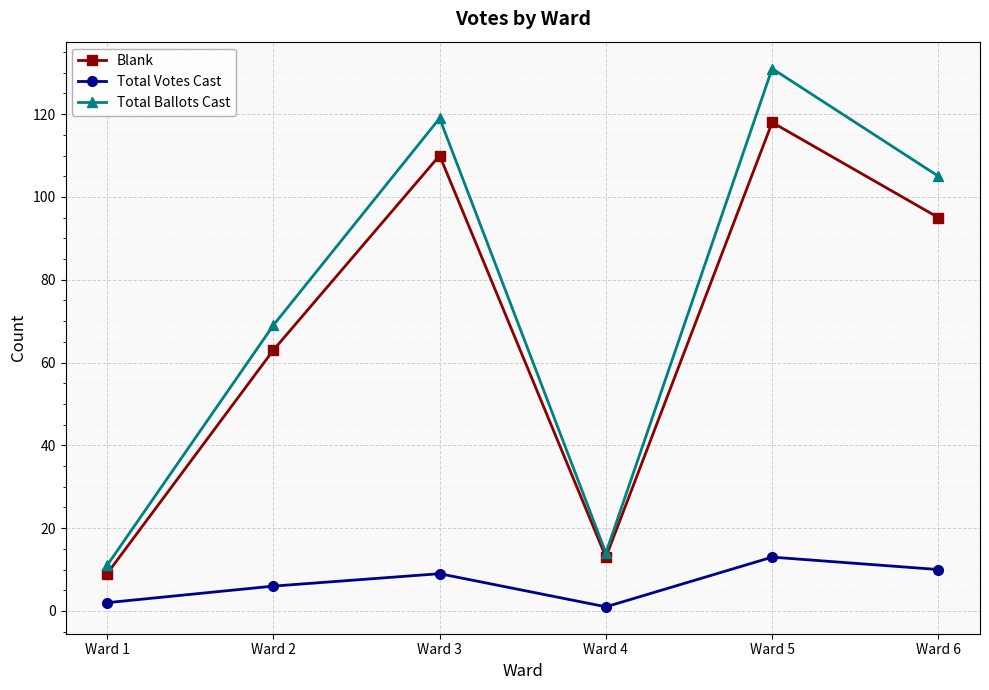

What is the total value across all series at Ward 6?

210